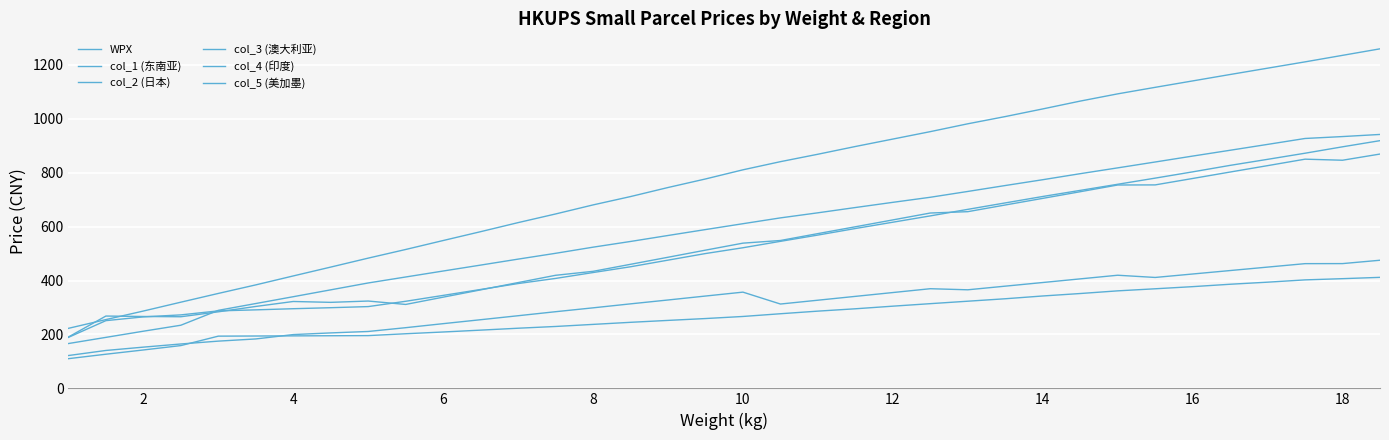

Does the chart display data point markers on the line(s)?

No